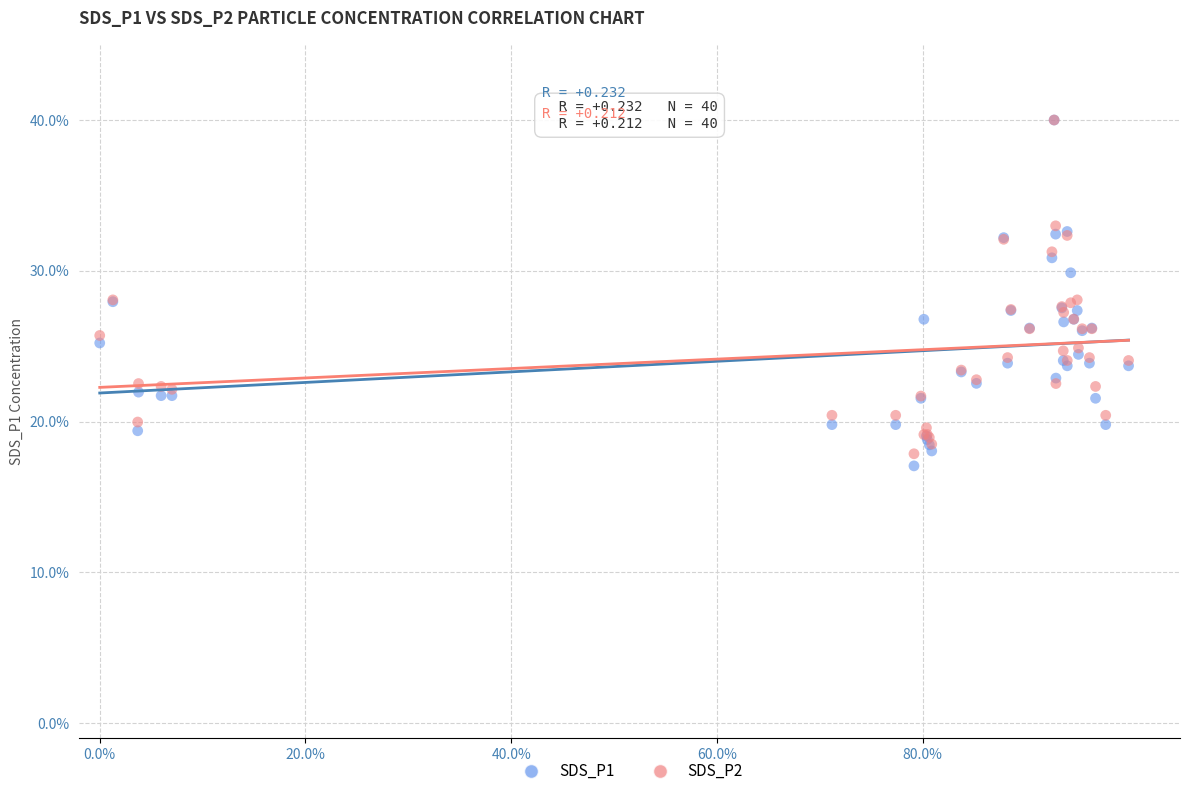

Which series has the largest Y range (max minus min)?

SDS_P1